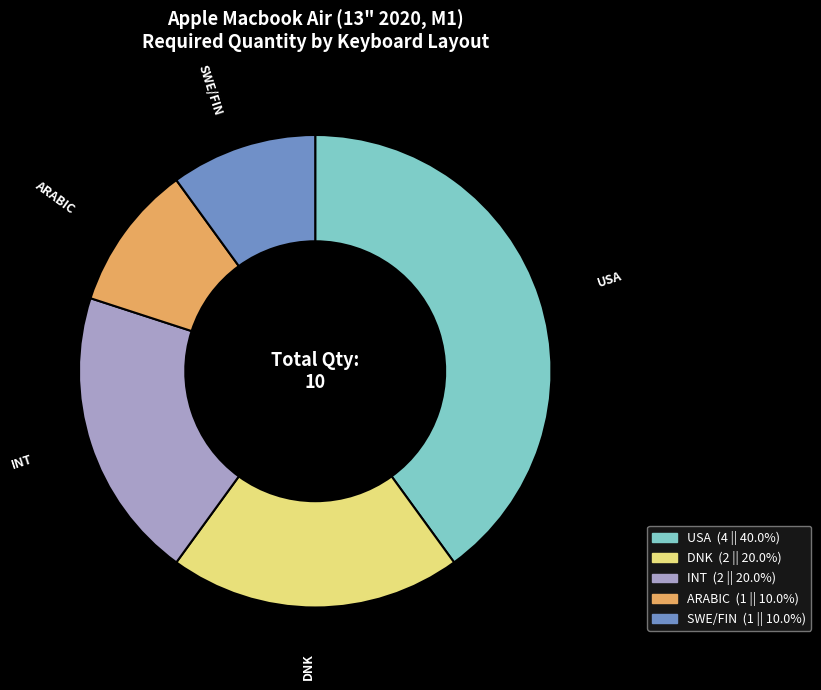

Is there a majority slice in this chart?

No